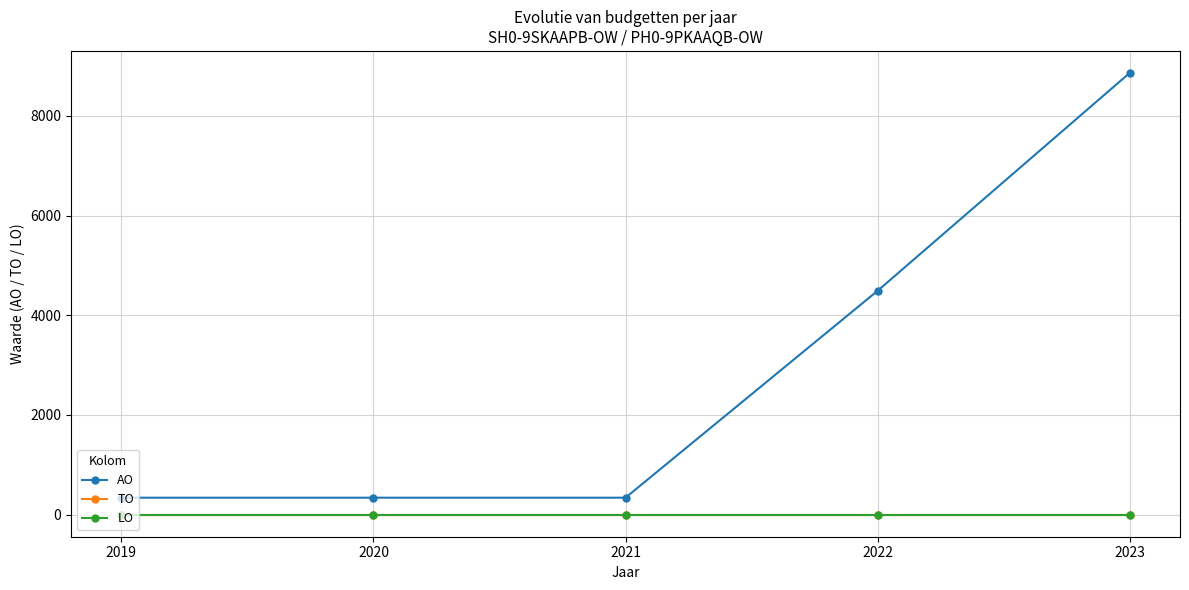

Is this an area chart (filled region under the line)?

No